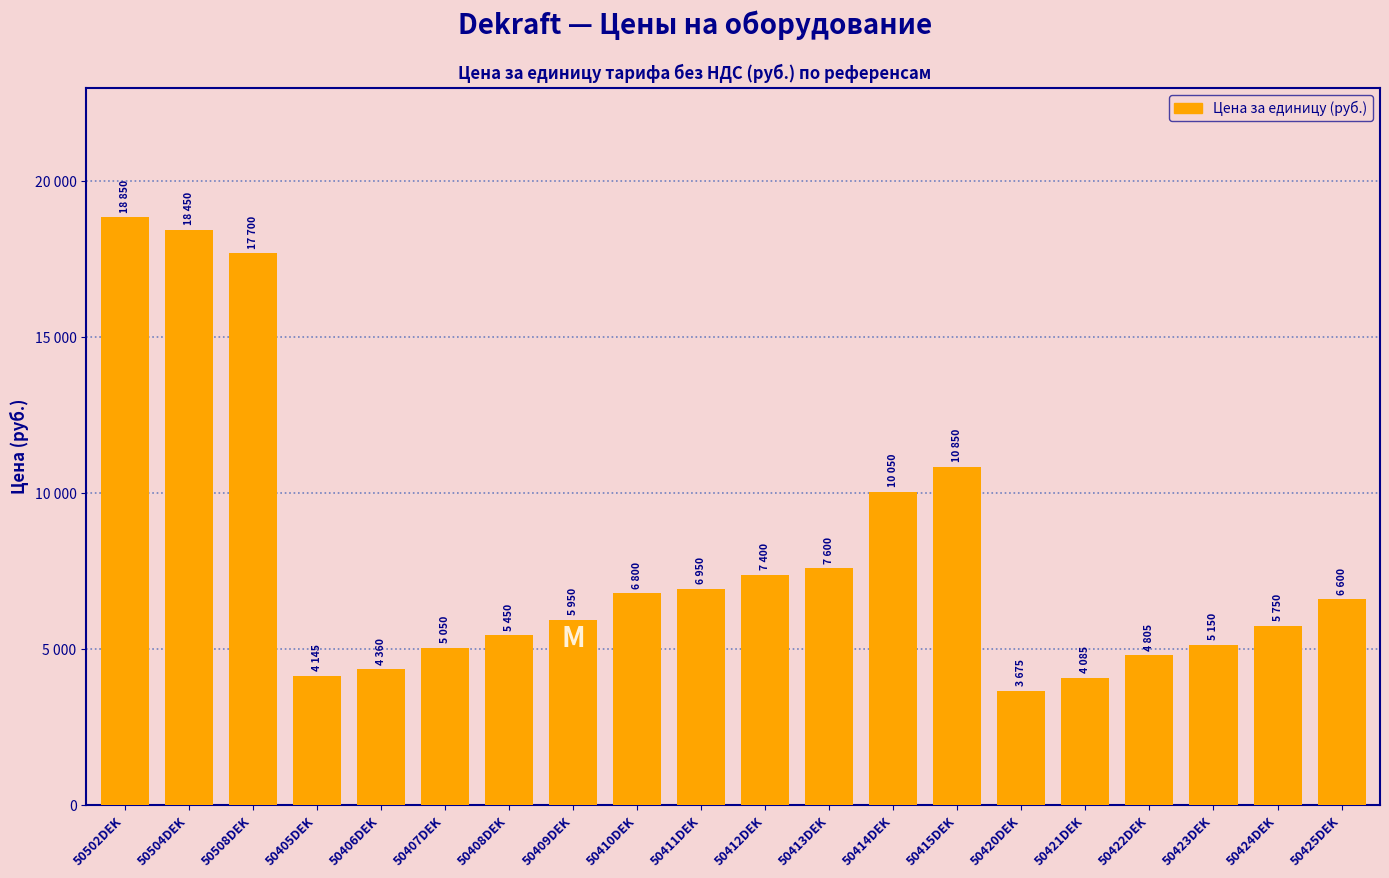

What is the ratio of the value at 50405DEK to the value at 50408DEK?

0.8